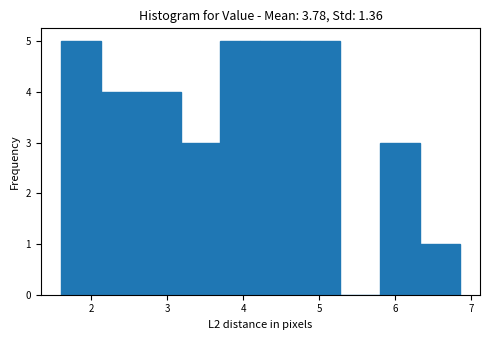

How tall is the bar that spans 4.2 to 4.8 on the x-axis? Neither the bar edges nor the heights are printed on the chart, so give them approximately, as read against the axes.

5